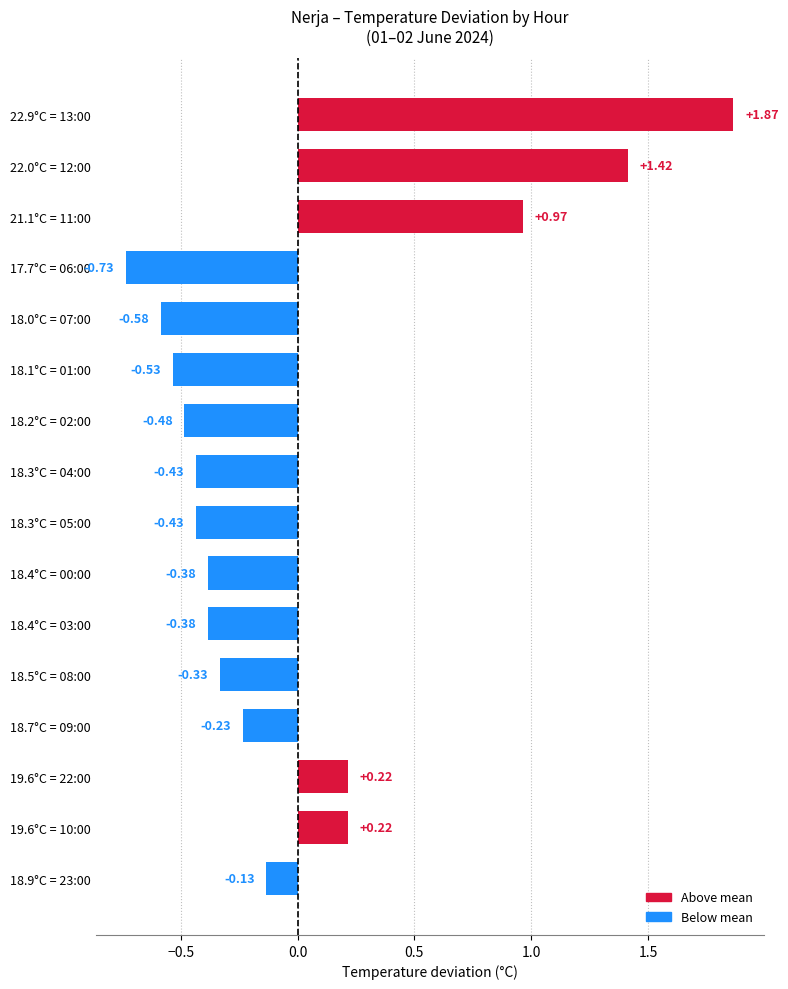

Which label corresponds to the largest value in the chart?

22.9°C = 13:00